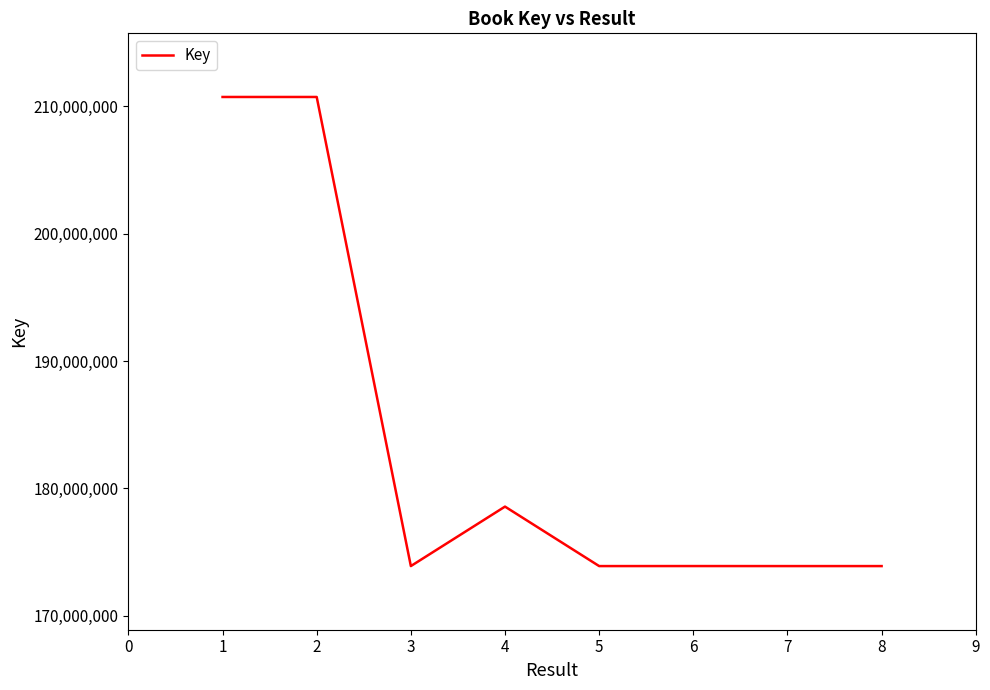

How many values are below 173891618?

4